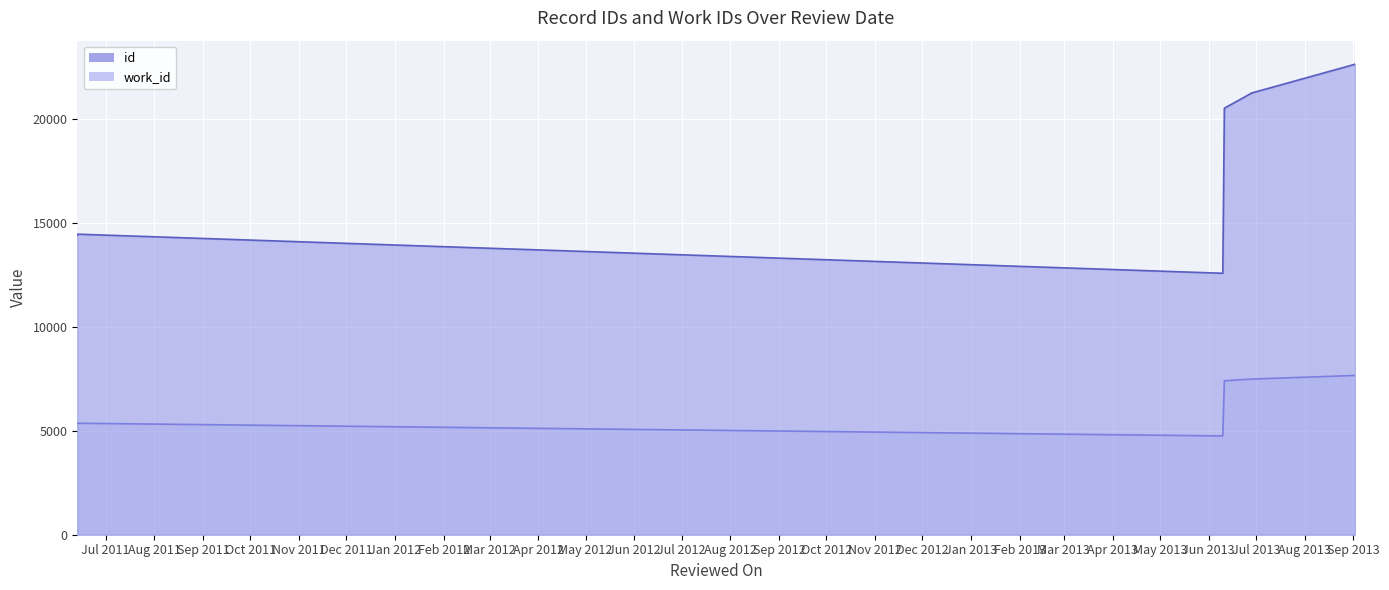

What is the difference between the maximum and minimum values in the work_id series?

2911